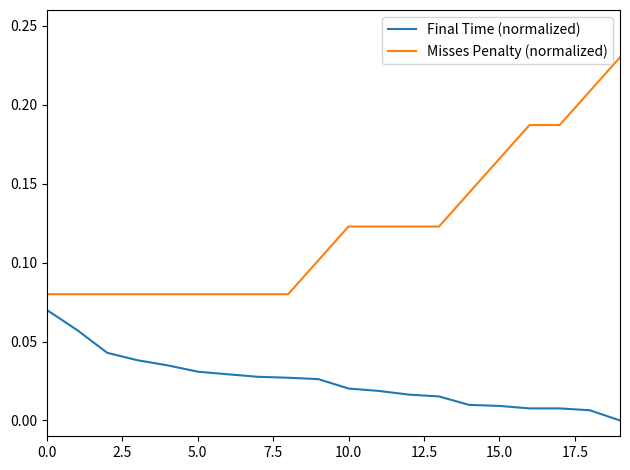

Rank the series by their average value, from lowest to highest.

Final Time (normalized), Misses Penalty (normalized)